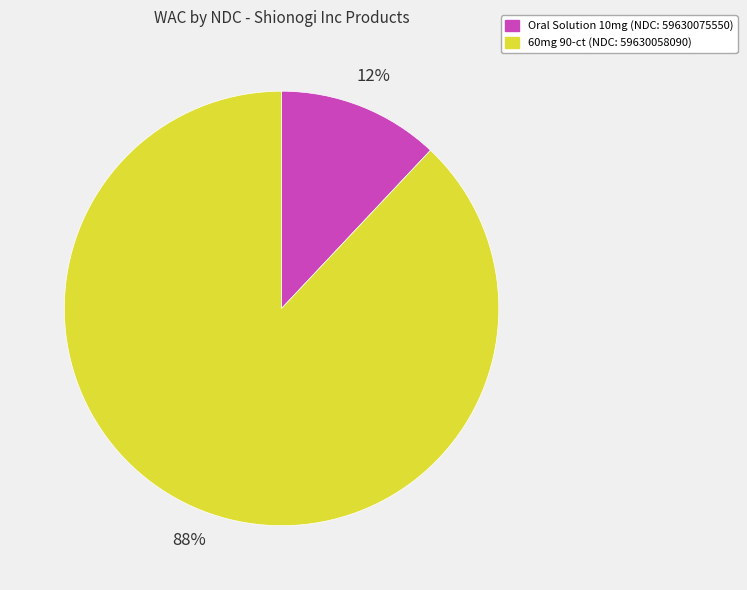

To the nearest percent, what is the difference between the largest and smallest slice percentages?

76%